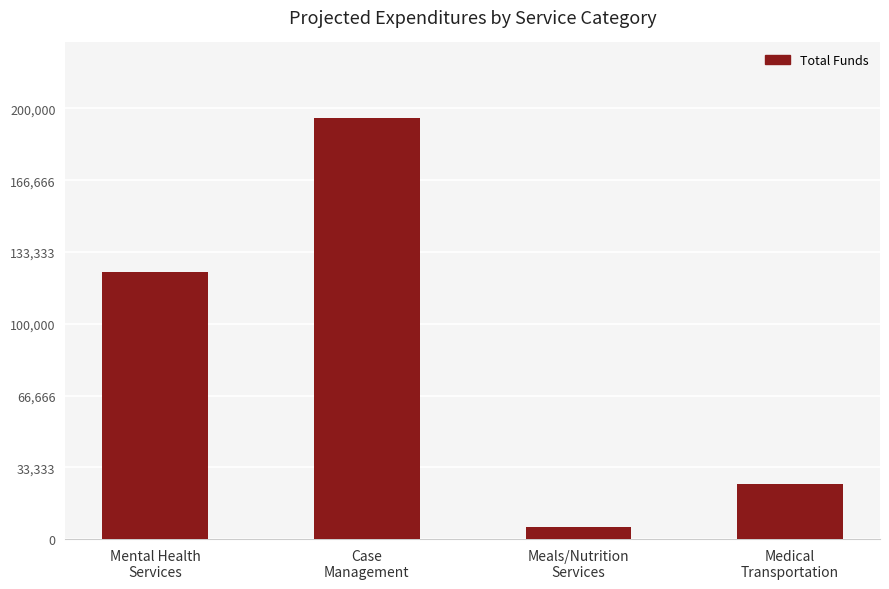

Reading right to left, what are all the values shown in this chart?

25492	5500	195468	124250